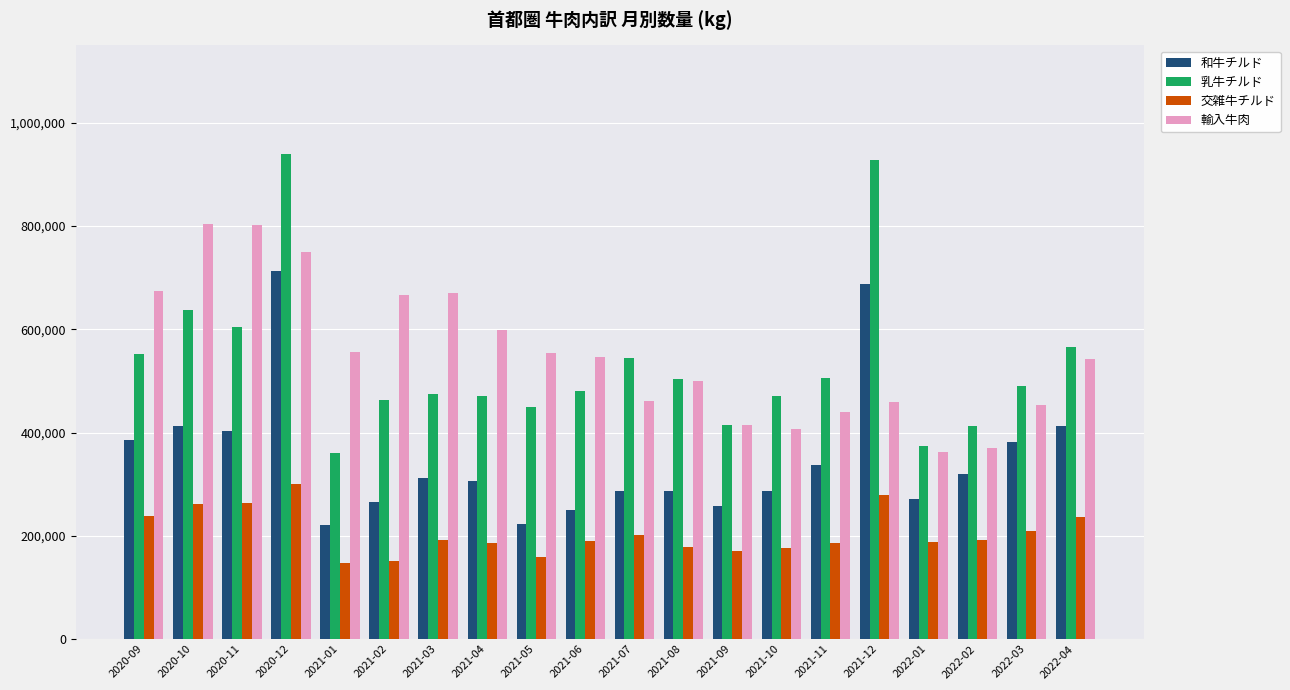

The 交雑牛チルド series shows 188380 at 2022-01. True or false?

True